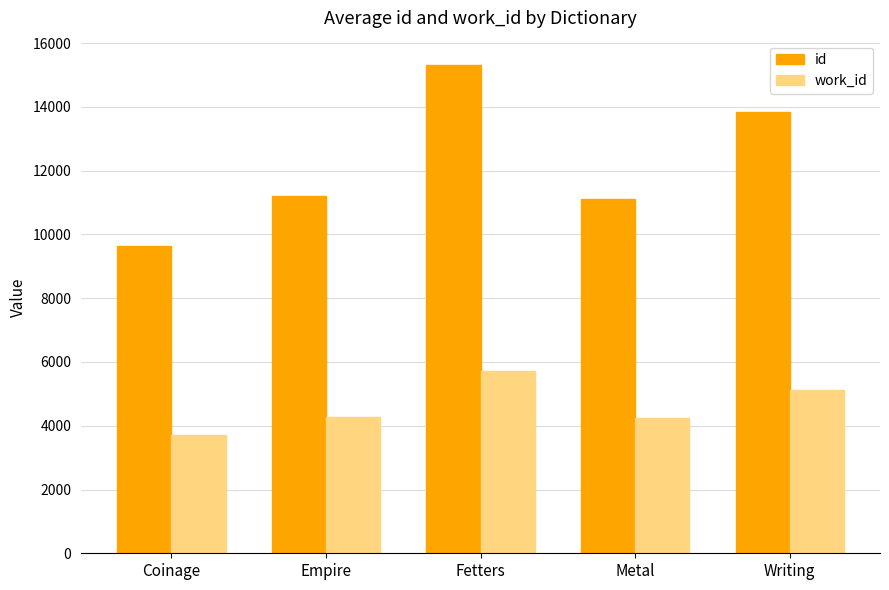

At which label does work_id reach its peak?

Fetters